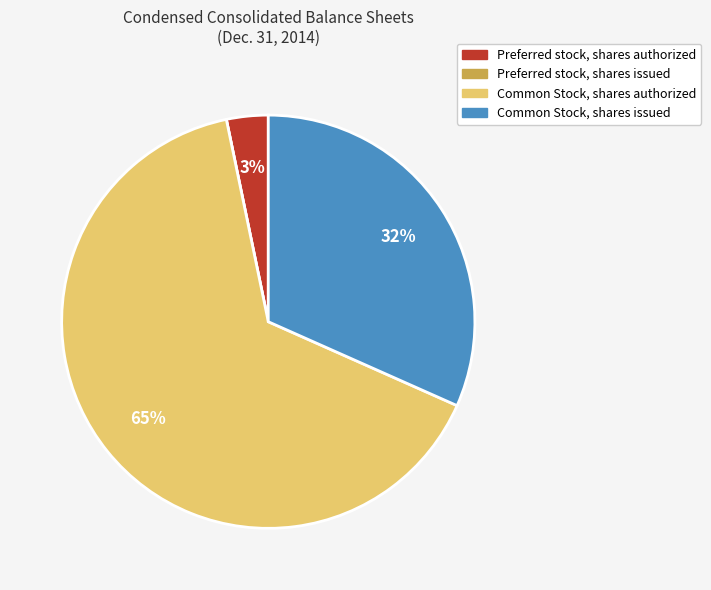

Between Preferred stock, shares authorized and Common Stock, shares authorized, which is larger?

Common Stock, shares authorized